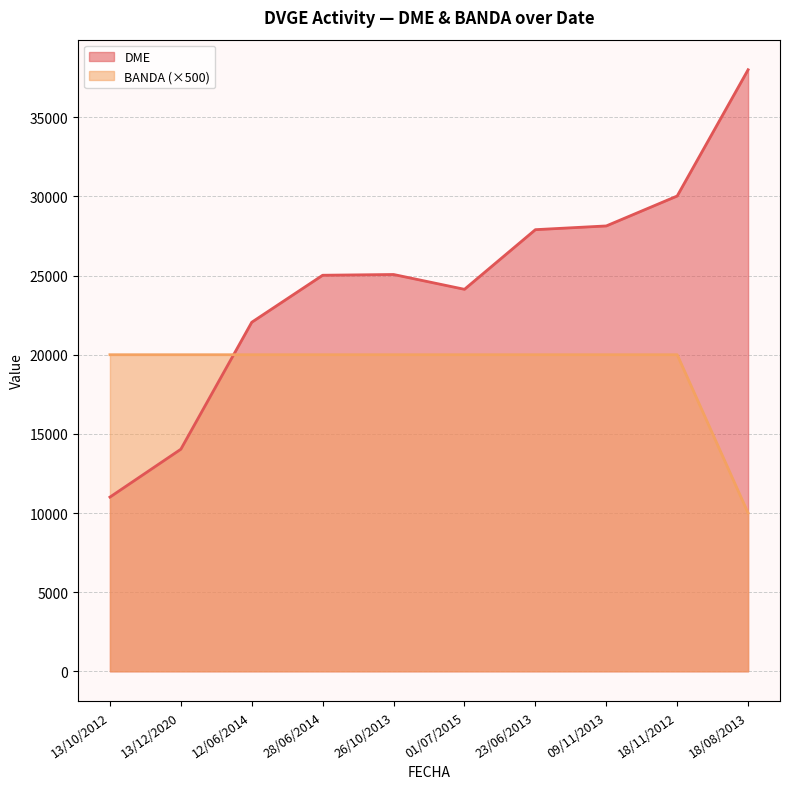

Between 01/07/2015 and 09/11/2013, which series saw the biggest shift?

DME